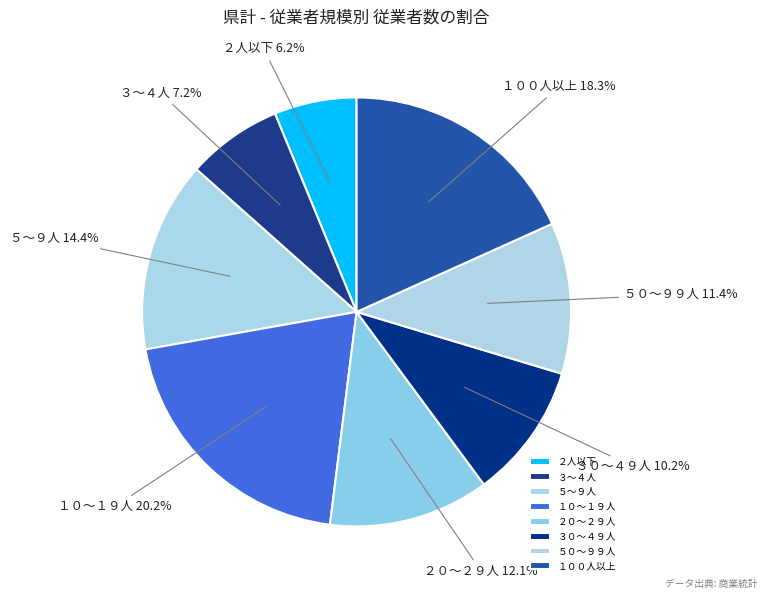

To the nearest percent, what is the average slice percentage?

12%